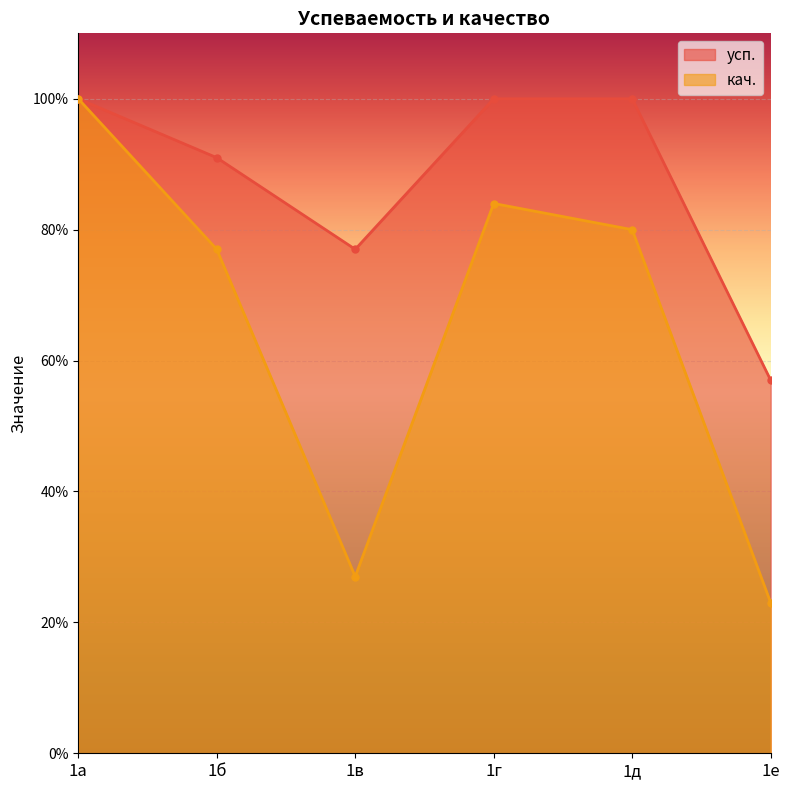

Where is the first local maximum for кач.?

1г